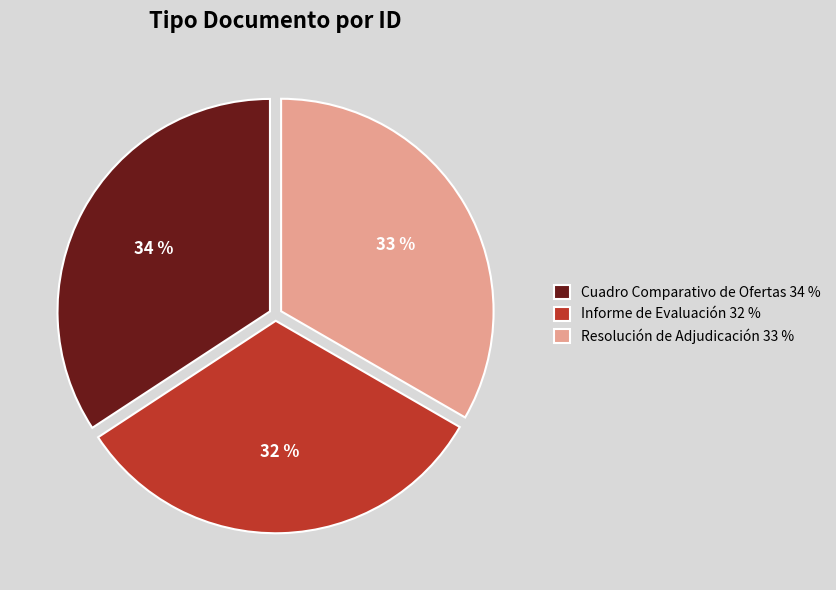

Do Cuadro Comparativo de Ofertas 34 % and Informe de Evaluación 32 % together represent more than half of the pie?

Yes